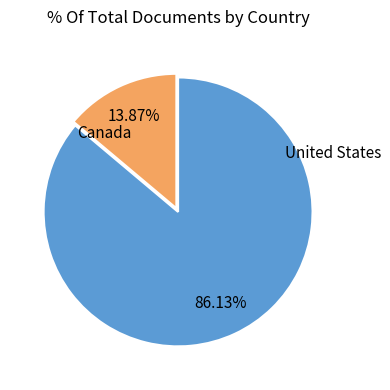

Which has a higher value, Canada or United States?

United States